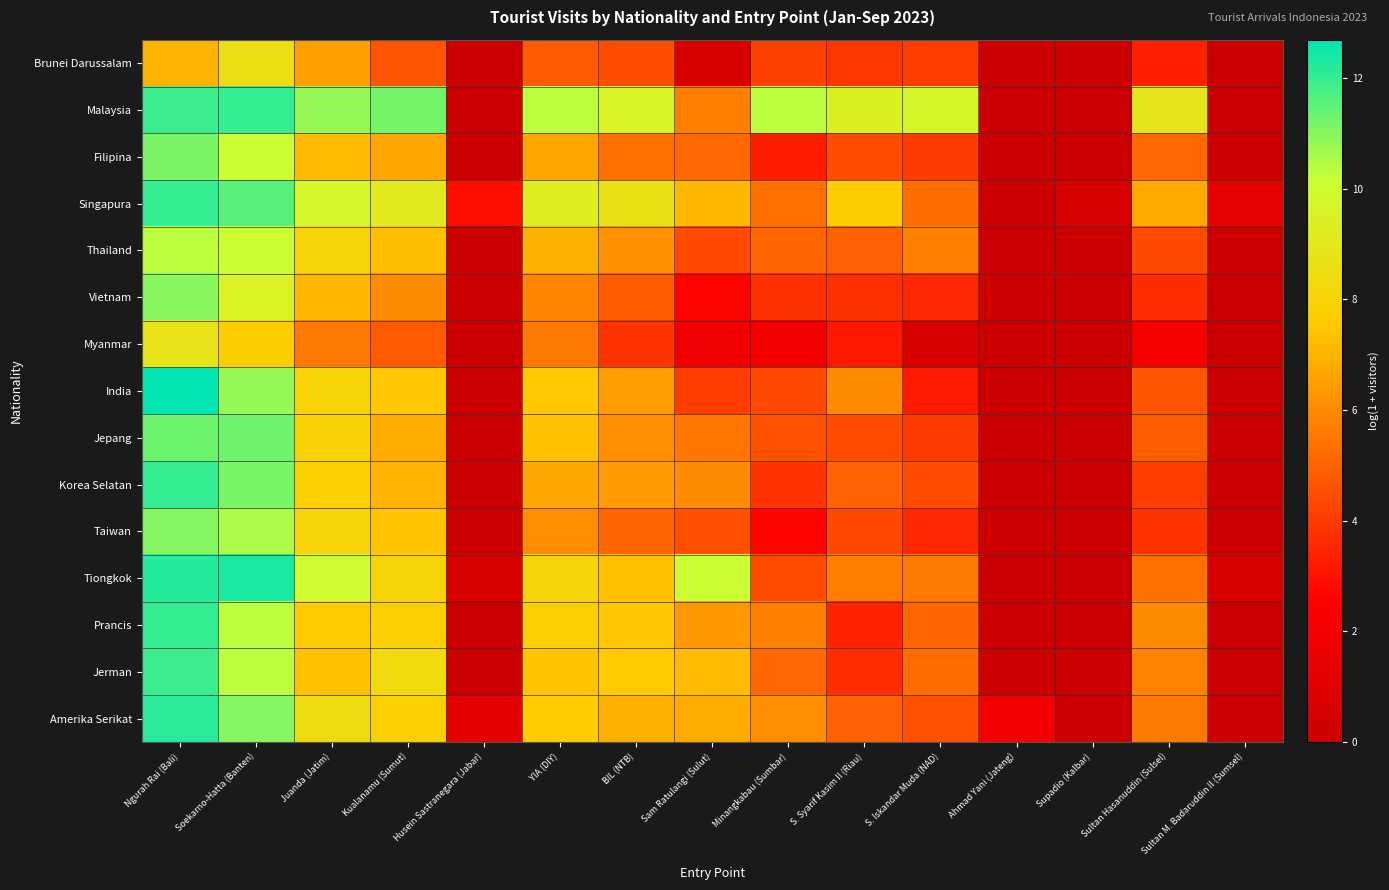

Reading left to right, extract all data points from this chart.

Brunei Darussalam: Ngurah Rai (Bali)=7.0	Soekarno-Hatta (Banten)=8.5	Juanda (Jatim)=6.5	Kualanamu (Sumut)=4.7	Husein Sastranegara (Jabar)=0.0	YIA (DIY)=4.8	BIL (NTB)=4.5	Sam Ratulangi (Sulut)=0.7	Minangkabau (Sumbar)=4.2	S. Syarif Kasim II (Riau)=3.9	S. Iskandar Muda (NAD)=4.1	Ahmad Yani (Jateng)=0.0	Supadio (Kalbar)=0.0	Sultan Hasanuddin (Sulsel)=3.3	Sultan M. Badaruddin II (Sumsel)=0.0
Malaysia: Ngurah Rai (Bali)=11.9	Soekarno-Hatta (Banten)=12.0	Juanda (Jatim)=10.8	Kualanamu (Sumut)=11.2	Husein Sastranegara (Jabar)=0.0	YIA (DIY)=10.3	BIL (NTB)=9.5	Sam Ratulangi (Sulut)=5.7	Minangkabau (Sumbar)=10.3	S. Syarif Kasim II (Riau)=9.4	S. Iskandar Muda (NAD)=9.7	Ahmad Yani (Jateng)=0.0	Supadio (Kalbar)=0.0	Sultan Hasanuddin (Sulsel)=9.0	Sultan M. Badaruddin II (Sumsel)=0.0
Filipina: Ngurah Rai (Bali)=11.1	Soekarno-Hatta (Banten)=10.1	Juanda (Jatim)=7.2	Kualanamu (Sumut)=6.7	Husein Sastranegara (Jabar)=0.0	YIA (DIY)=6.7	BIL (NTB)=5.3	Sam Ratulangi (Sulut)=5.1	Minangkabau (Sumbar)=3.3	S. Syarif Kasim II (Riau)=4.5	S. Iskandar Muda (NAD)=4.0	Ahmad Yani (Jateng)=0.0	Supadio (Kalbar)=0.0	Sultan Hasanuddin (Sulsel)=5.1	Sultan M. Badaruddin II (Sumsel)=0.0
Singapura: Ngurah Rai (Bali)=12.0	Soekarno-Hatta (Banten)=11.6	Juanda (Jatim)=9.7	Kualanamu (Sumut)=9.0	Husein Sastranegara (Jabar)=2.9	YIA (DIY)=9.3	BIL (NTB)=8.7	Sam Ratulangi (Sulut)=7.1	Minangkabau (Sumbar)=5.3	S. Syarif Kasim II (Riau)=7.7	S. Iskandar Muda (NAD)=5.3	Ahmad Yani (Jateng)=0.0	Supadio (Kalbar)=0.7	Sultan Hasanuddin (Sulsel)=6.8	Sultan M. Badaruddin II (Sumsel)=1.4
Thailand: Ngurah Rai (Bali)=10.3	Soekarno-Hatta (Banten)=10.1	Juanda (Jatim)=8.0	Kualanamu (Sumut)=7.3	Husein Sastranegara (Jabar)=0.0	YIA (DIY)=7.0	BIL (NTB)=6.2	Sam Ratulangi (Sulut)=4.4	Minangkabau (Sumbar)=5.1	S. Syarif Kasim II (Riau)=4.9	S. Iskandar Muda (NAD)=5.7	Ahmad Yani (Jateng)=0.0	Supadio (Kalbar)=0.0	Sultan Hasanuddin (Sulsel)=4.4	Sultan M. Badaruddin II (Sumsel)=0.0
Vietnam: Ngurah Rai (Bali)=11.0	Soekarno-Hatta (Banten)=9.5	Juanda (Jatim)=7.1	Kualanamu (Sumut)=6.0	Husein Sastranegara (Jabar)=0.0	YIA (DIY)=5.9	BIL (NTB)=4.8	Sam Ratulangi (Sulut)=2.6	Minangkabau (Sumbar)=3.7	S. Syarif Kasim II (Riau)=3.8	S. Iskandar Muda (NAD)=3.5	Ahmad Yani (Jateng)=0.0	Supadio (Kalbar)=0.0	Sultan Hasanuddin (Sulsel)=3.6	Sultan M. Badaruddin II (Sumsel)=0.0
Myanmar: Ngurah Rai (Bali)=8.7	Soekarno-Hatta (Banten)=7.8	Juanda (Jatim)=5.5	Kualanamu (Sumut)=4.8	Husein Sastranegara (Jabar)=0.0	YIA (DIY)=5.6	BIL (NTB)=3.8	Sam Ratulangi (Sulut)=1.8	Minangkabau (Sumbar)=2.1	S. Syarif Kasim II (Riau)=3.1	S. Iskandar Muda (NAD)=0.7	Ahmad Yani (Jateng)=0.0	Supadio (Kalbar)=0.0	Sultan Hasanuddin (Sulsel)=2.2	Sultan M. Badaruddin II (Sumsel)=0.0
India: Ngurah Rai (Bali)=12.7	Soekarno-Hatta (Banten)=10.8	Juanda (Jatim)=8.0	Kualanamu (Sumut)=7.5	Husein Sastranegara (Jabar)=0.0	YIA (DIY)=7.5	BIL (NTB)=6.4	Sam Ratulangi (Sulut)=4.1	Minangkabau (Sumbar)=4.4	S. Syarif Kasim II (Riau)=6.0	S. Iskandar Muda (NAD)=3.2	Ahmad Yani (Jateng)=0.0	Supadio (Kalbar)=0.0	Sultan Hasanuddin (Sulsel)=4.7	Sultan M. Badaruddin II (Sumsel)=0.0
Jepang: Ngurah Rai (Bali)=11.3	Soekarno-Hatta (Banten)=11.3	Juanda (Jatim)=7.9	Kualanamu (Sumut)=6.8	Husein Sastranegara (Jabar)=0.0	YIA (DIY)=7.3	BIL (NTB)=6.1	Sam Ratulangi (Sulut)=5.5	Minangkabau (Sumbar)=4.6	S. Syarif Kasim II (Riau)=4.4	S. Iskandar Muda (NAD)=4.0	Ahmad Yani (Jateng)=0.0	Supadio (Kalbar)=0.0	Sultan Hasanuddin (Sulsel)=4.9	Sultan M. Badaruddin II (Sumsel)=0.0
Korea Selatan: Ngurah Rai (Bali)=12.0	Soekarno-Hatta (Banten)=11.2	Juanda (Jatim)=7.8	Kualanamu (Sumut)=7.0	Husein Sastranegara (Jabar)=0.0	YIA (DIY)=6.7	BIL (NTB)=6.4	Sam Ratulangi (Sulut)=6.0	Minangkabau (Sumbar)=3.8	S. Syarif Kasim II (Riau)=5.0	S. Iskandar Muda (NAD)=4.4	Ahmad Yani (Jateng)=0.0	Supadio (Kalbar)=0.0	Sultan Hasanuddin (Sulsel)=4.1	Sultan M. Badaruddin II (Sumsel)=0.0
Taiwan: Ngurah Rai (Bali)=11.0	Soekarno-Hatta (Banten)=10.6	Juanda (Jatim)=8.0	Kualanamu (Sumut)=7.4	Husein Sastranegara (Jabar)=0.0	YIA (DIY)=6.1	BIL (NTB)=5.1	Sam Ratulangi (Sulut)=4.5	Minangkabau (Sumbar)=2.6	S. Syarif Kasim II (Riau)=4.3	S. Iskandar Muda (NAD)=3.5	Ahmad Yani (Jateng)=0.0	Supadio (Kalbar)=0.0	Sultan Hasanuddin (Sulsel)=3.8	Sultan M. Badaruddin II (Sumsel)=0.0
Tiongkok: Ngurah Rai (Bali)=12.2	Soekarno-Hatta (Banten)=12.3	Juanda (Jatim)=10.0	Kualanamu (Sumut)=8.0	Husein Sastranegara (Jabar)=0.7	YIA (DIY)=8.1	BIL (NTB)=7.4	Sam Ratulangi (Sulut)=10.1	Minangkabau (Sumbar)=4.4	S. Syarif Kasim II (Riau)=5.7	S. Iskandar Muda (NAD)=5.5	Ahmad Yani (Jateng)=0.0	Supadio (Kalbar)=0.0	Sultan Hasanuddin (Sulsel)=5.3	Sultan M. Badaruddin II (Sumsel)=0.7
Prancis: Ngurah Rai (Bali)=12.0	Soekarno-Hatta (Banten)=10.3	Juanda (Jatim)=7.6	Kualanamu (Sumut)=7.8	Husein Sastranegara (Jabar)=0.0	YIA (DIY)=7.8	BIL (NTB)=7.5	Sam Ratulangi (Sulut)=6.3	Minangkabau (Sumbar)=5.7	S. Syarif Kasim II (Riau)=3.5	S. Iskandar Muda (NAD)=5.1	Ahmad Yani (Jateng)=0.0	Supadio (Kalbar)=0.0	Sultan Hasanuddin (Sulsel)=6.0	Sultan M. Badaruddin II (Sumsel)=0.0
Jerman: Ngurah Rai (Bali)=11.9	Soekarno-Hatta (Banten)=10.3	Juanda (Jatim)=7.4	Kualanamu (Sumut)=8.3	Husein Sastranegara (Jabar)=0.0	YIA (DIY)=7.4	BIL (NTB)=7.6	Sam Ratulangi (Sulut)=7.2	Minangkabau (Sumbar)=5.1	S. Syarif Kasim II (Riau)=3.7	S. Iskandar Muda (NAD)=5.2	Ahmad Yani (Jateng)=0.0	Supadio (Kalbar)=0.0	Sultan Hasanuddin (Sulsel)=5.8	Sultan M. Badaruddin II (Sumsel)=0.0
Amerika Serikat: Ngurah Rai (Bali)=12.2	Soekarno-Hatta (Banten)=11.0	Juanda (Jatim)=8.4	Kualanamu (Sumut)=7.8	Husein Sastranegara (Jabar)=1.1	YIA (DIY)=7.6	BIL (NTB)=6.9	Sam Ratulangi (Sulut)=6.8	Minangkabau (Sumbar)=6.1	S. Syarif Kasim II (Riau)=5.0	S. Iskandar Muda (NAD)=4.6	Ahmad Yani (Jateng)=2.1	Supadio (Kalbar)=0.0	Sultan Hasanuddin (Sulsel)=5.6	Sultan M. Badaruddin II (Sumsel)=0.0